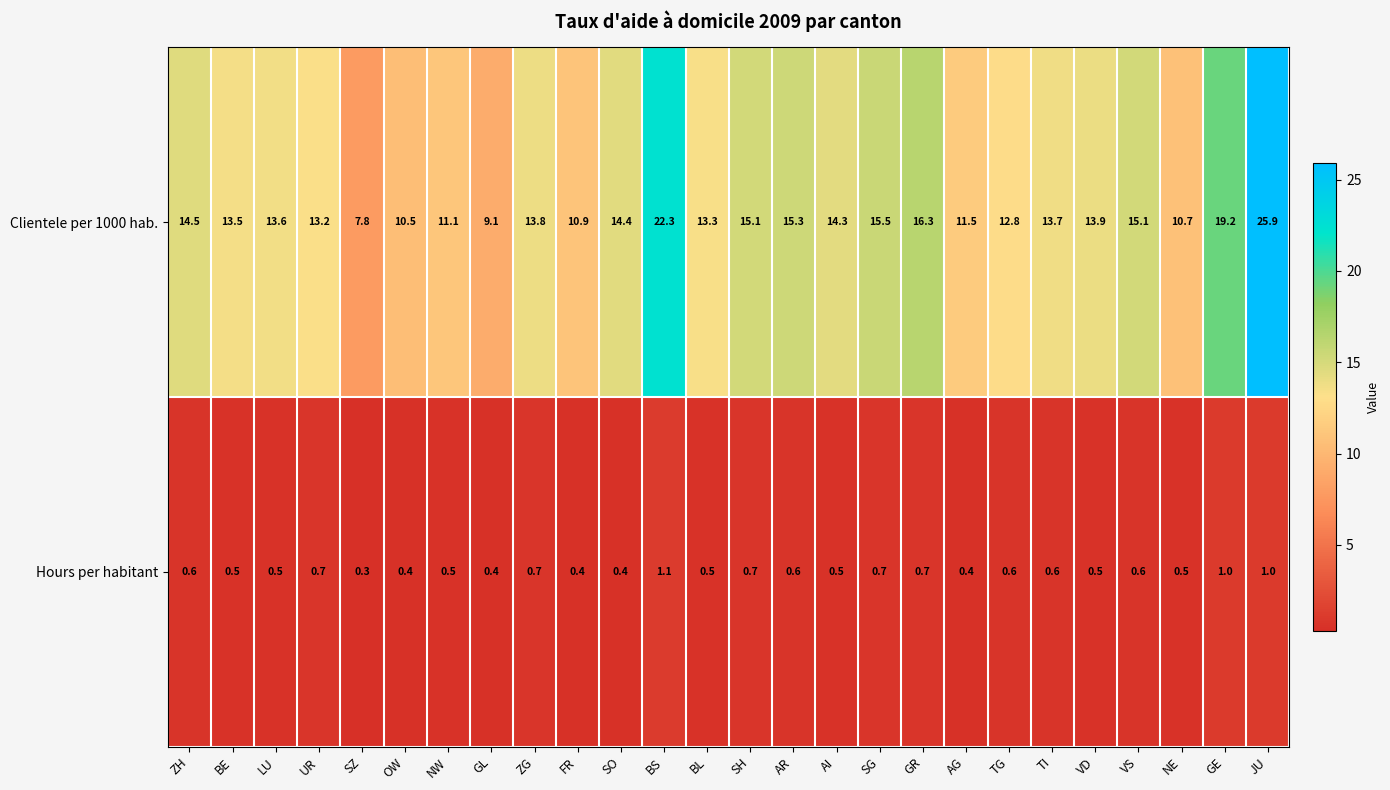

Count the Hours per habitant values in the range 0 to 1.

25